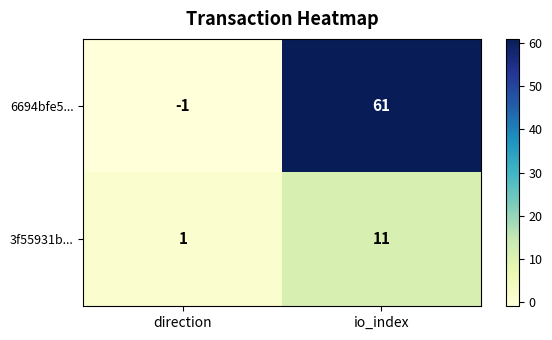

At which category is the sum across all series the highest?

io_index